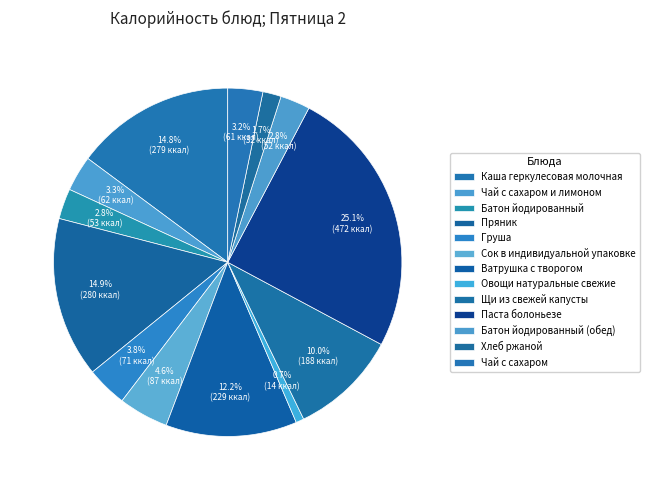

How many slices are in this pie chart?

13